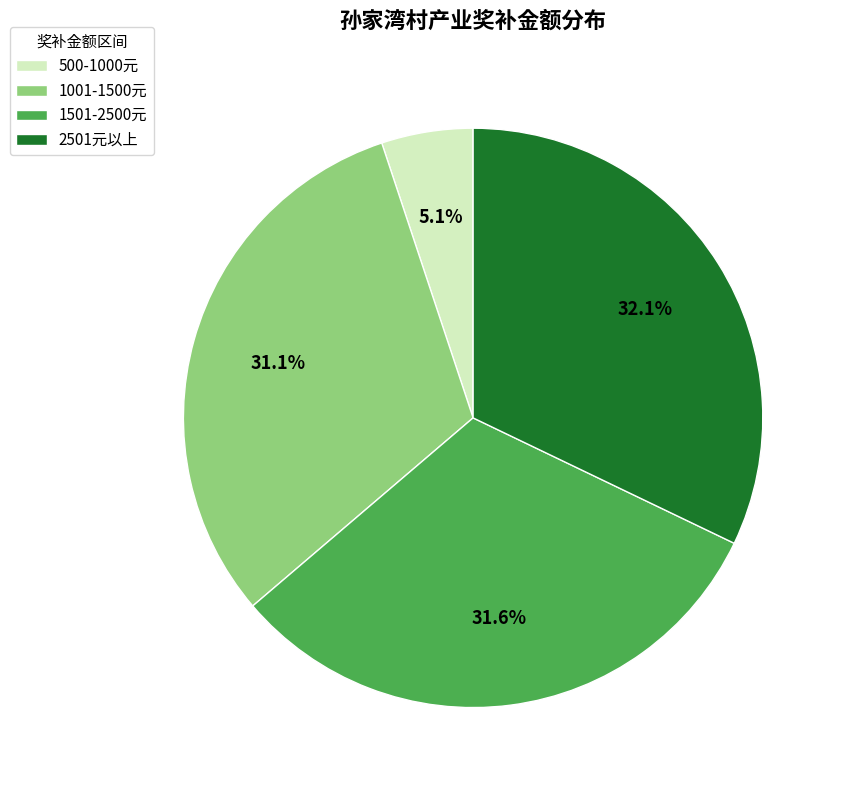

Does any single category account for the majority?

No